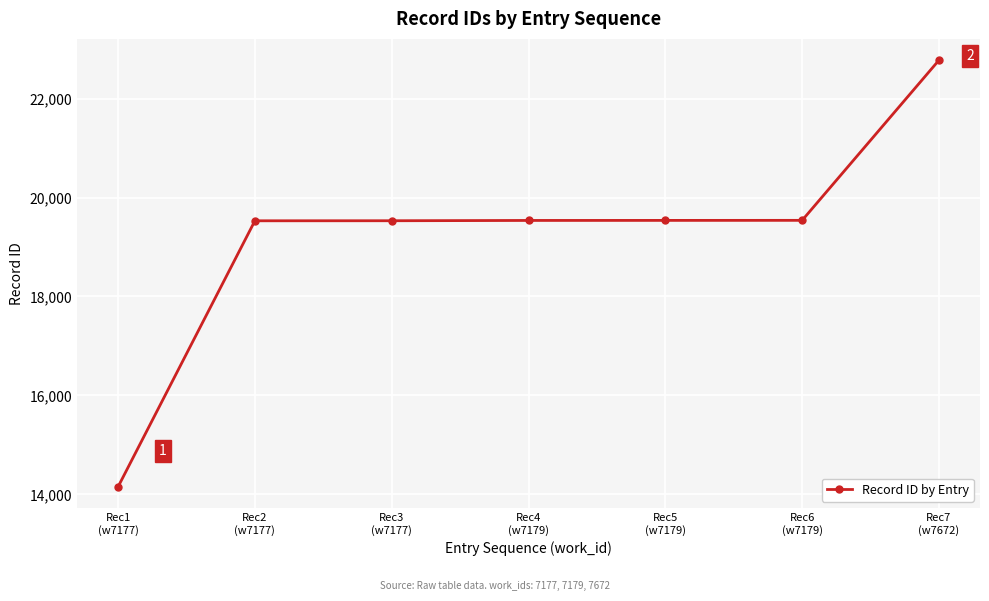

True or false: there are more than 2 points higher than both neighbors.

False